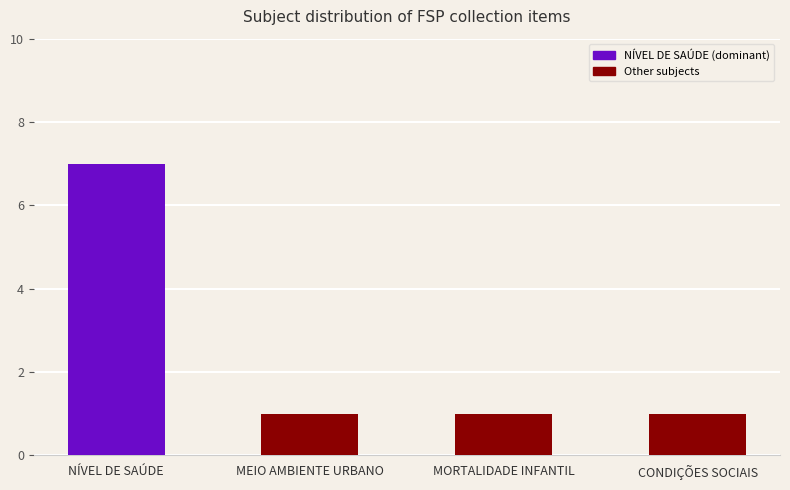

Does the chart contain any negative values?

No